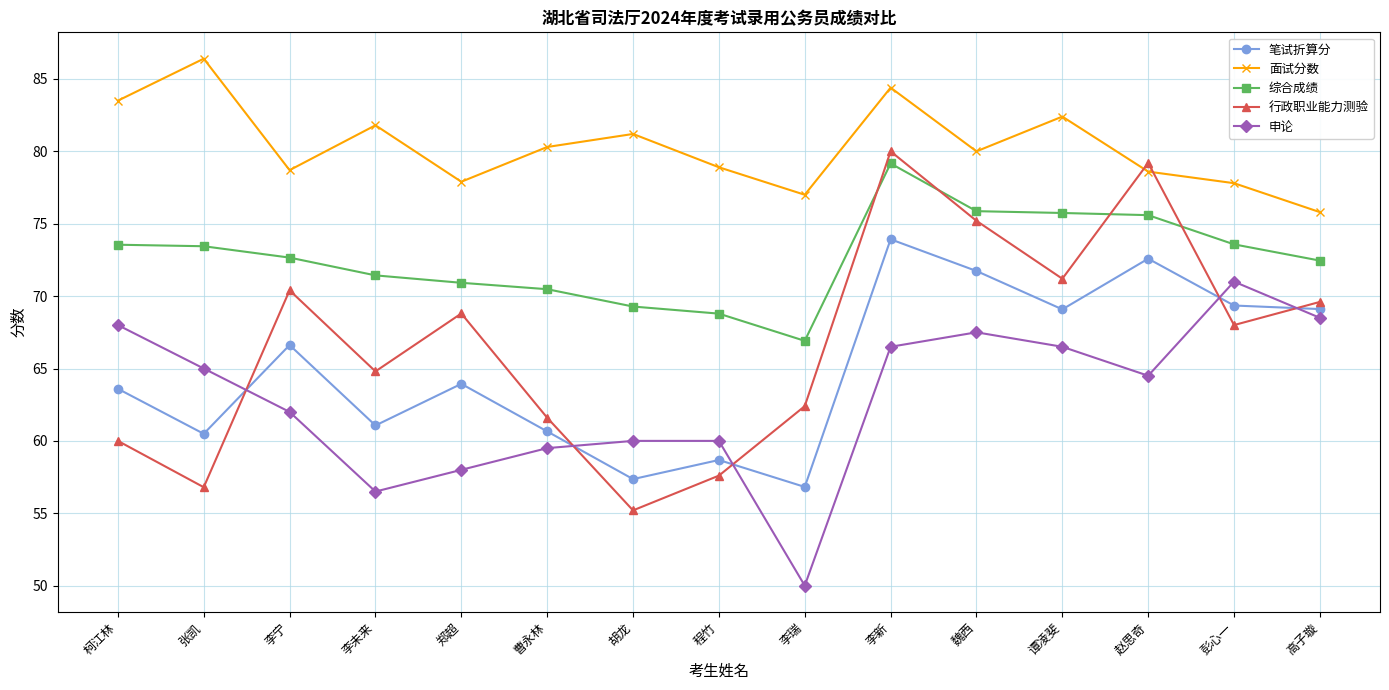

What is the difference between the 笔试折算分 values at 赵思奇 and 张凯?

12.1